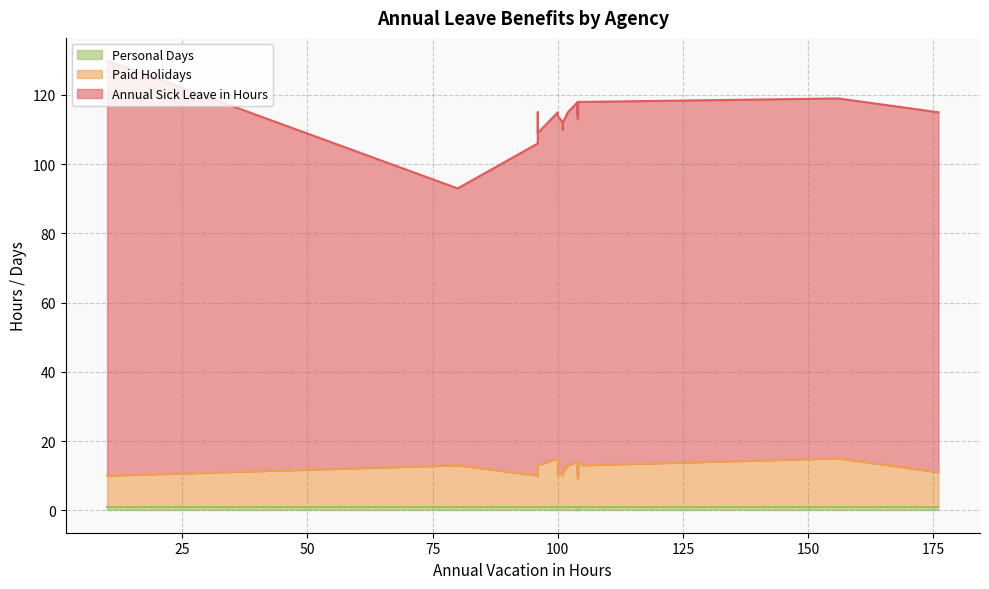

What is the greatest value displayed?

120